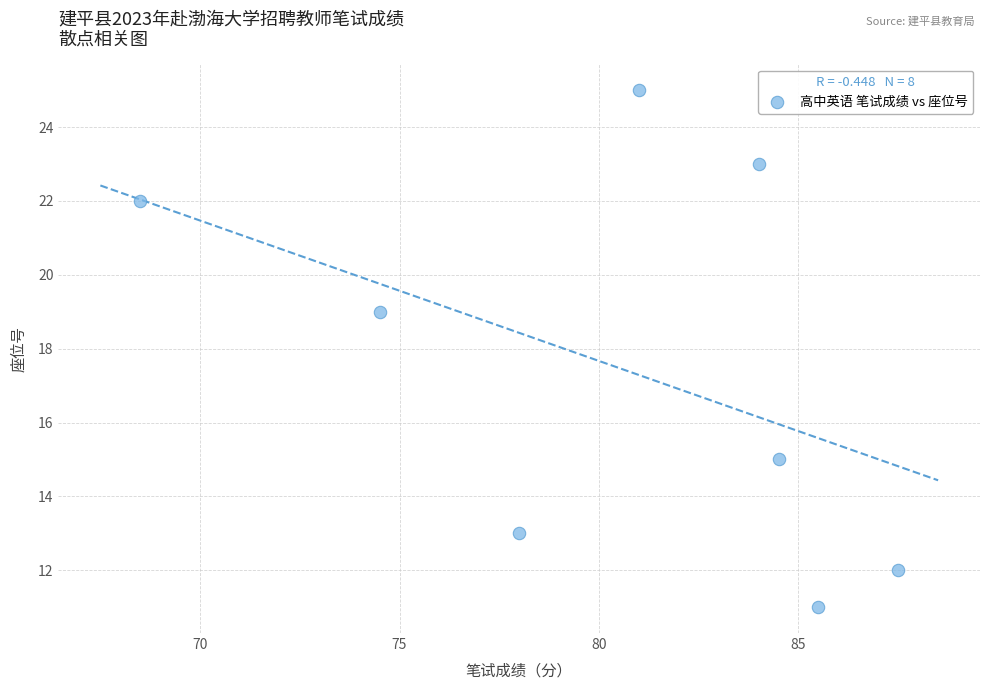

What Y value in the scatter plot is closest to 18?

19